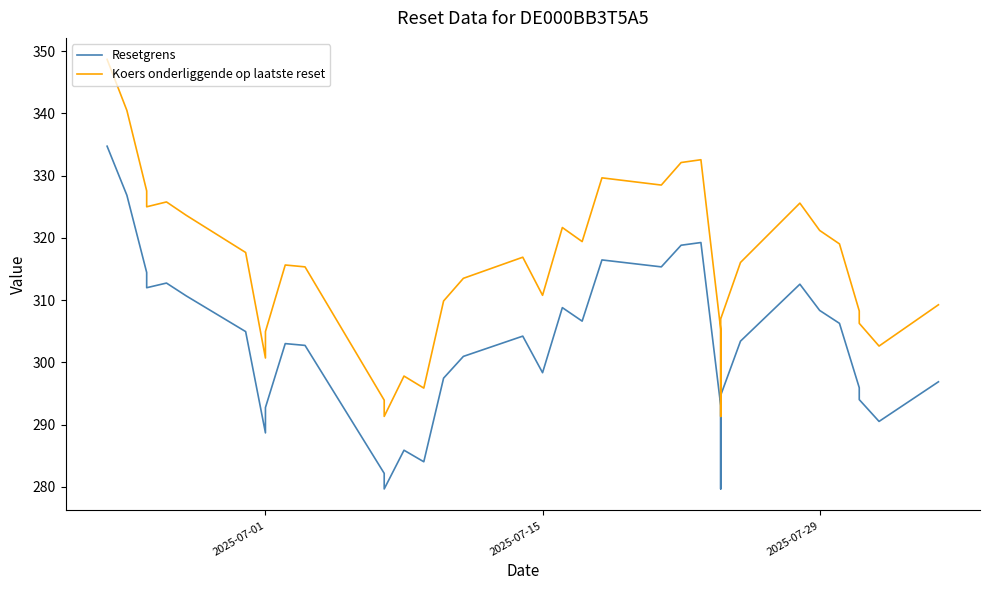

Reading right to left, transcribe all the data shown in this chart.

Resetgrens: 296.9	290.5	294.0	295.9	306.3	308.4	312.6	303.4	294.7	279.7	293.1	319.3	318.8	315.4	316.5	306.6	308.8	298.3	304.2	301.0	297.5	284.0	285.9	279.7	282.2	302.7	303.0	292.8	288.7	305.0	310.7	312.7	312.0	314.4	326.9	334.7
Koers onderliggende op laatste reset: 309.3	302.6	306.3	308.3	319.0	321.2	325.6	316.1	307.0	291.3	305.3	332.6	332.1	328.5	329.6	319.4	321.7	310.8	316.9	313.5	309.9	295.9	297.8	291.3	293.9	315.4	315.6	305.0	300.7	317.7	323.6	325.8	325.0	327.6	340.5	348.7